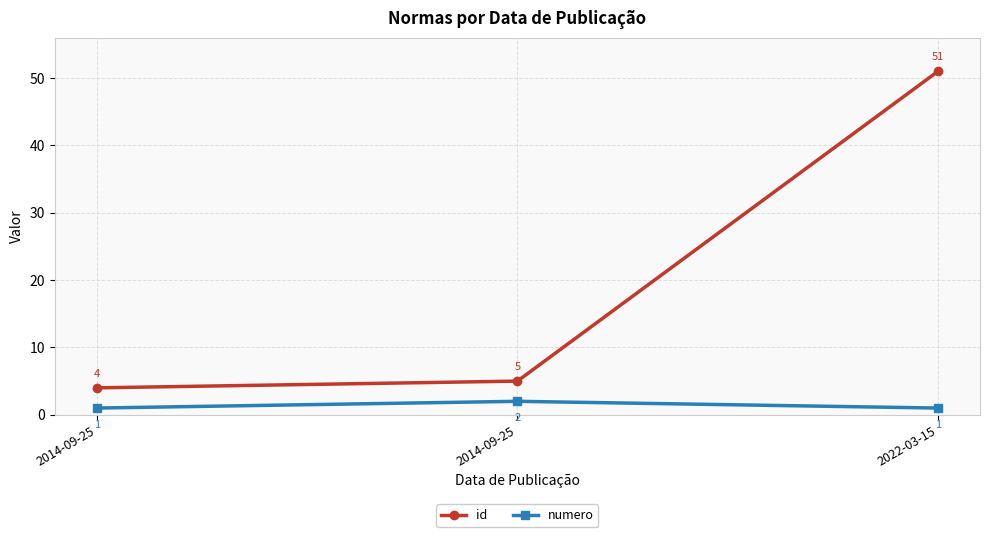

Is the value of numero at 2014-09-25 greater than the value of id at 2022-03-15?

No